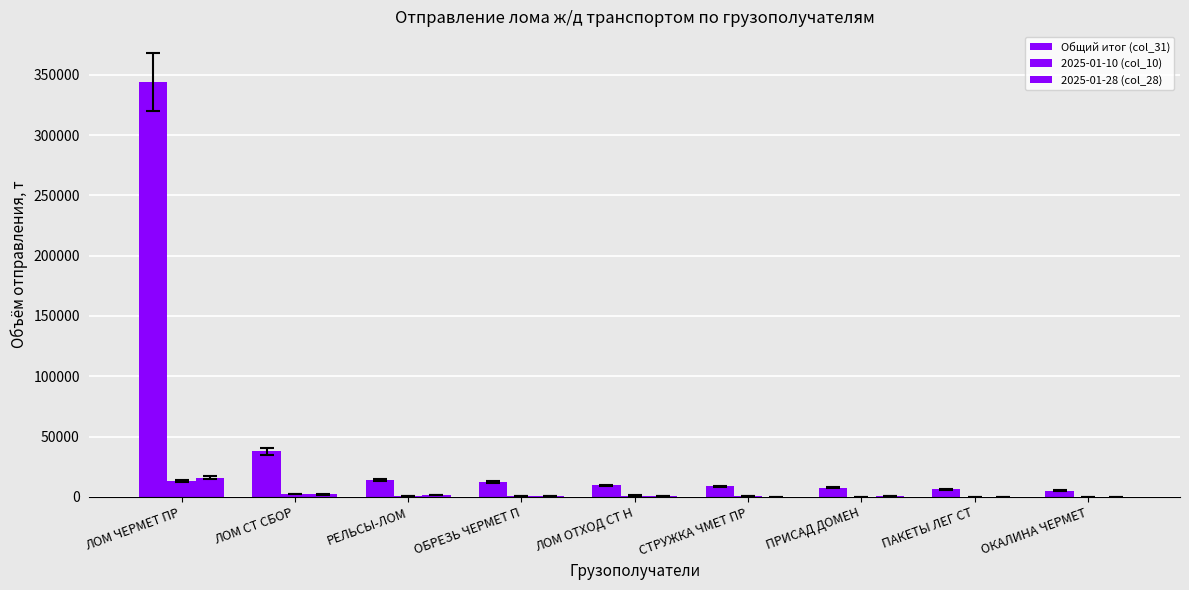

Are the bars grouped side by side (vs. stacked)?

Yes